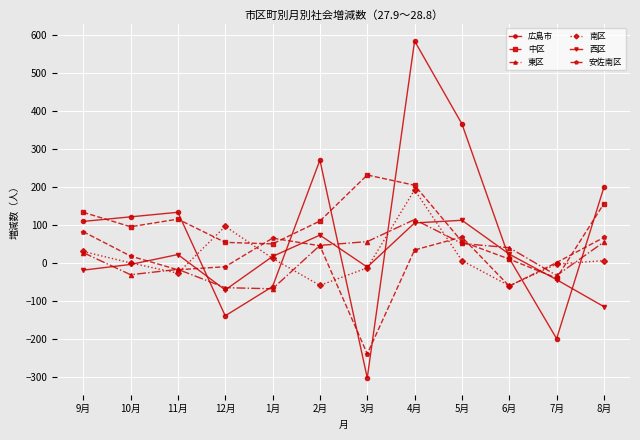

True or false: 安佐南区 has more than 0 interior local peaks.

True